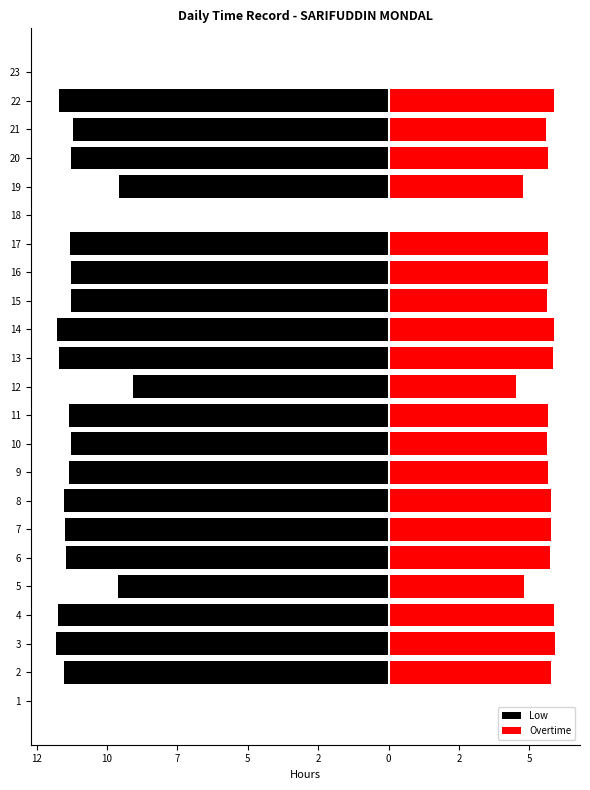

True or false: Low has a value of -17.5 at 11.

False